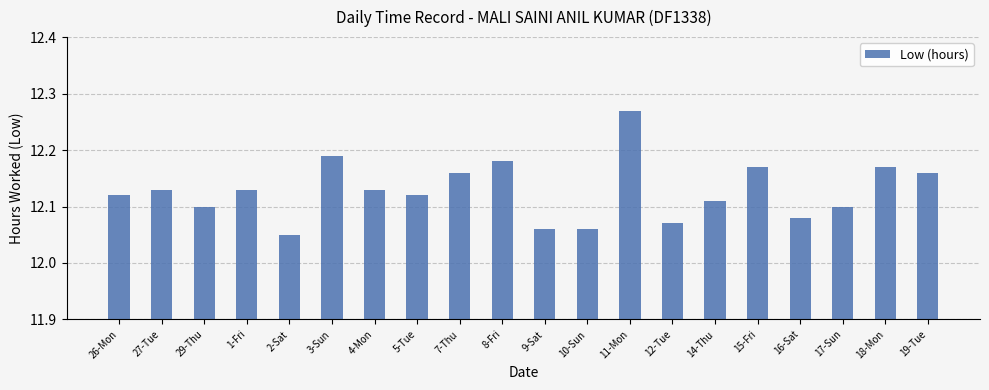

How many distinct data groups are displayed?

1